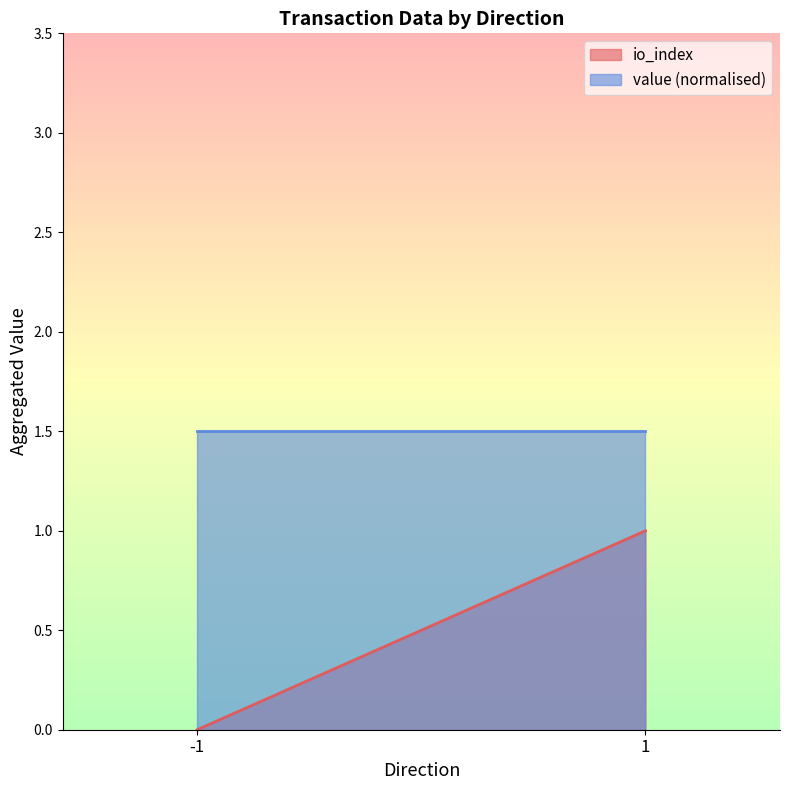

Is the value of value at -1 greater than the value of io_index at 1?

Yes